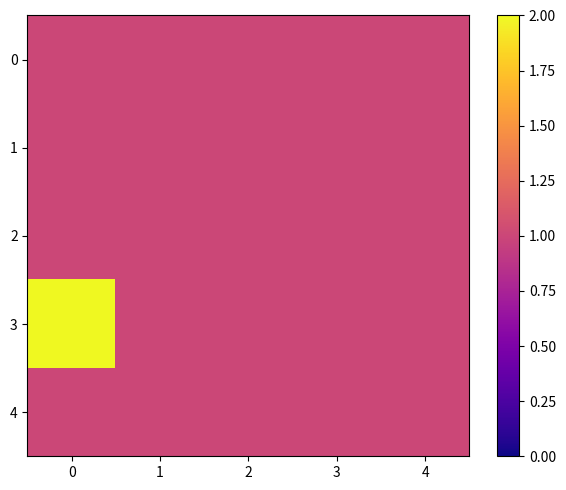

Reading right to left, list all the values displayed in this chart.

0: 4=1	3=1	2=1	1=1	0=1
1: 4=1	3=1	2=1	1=1	0=1
2: 4=1	3=1	2=1	1=1	0=1
3: 4=1	3=1	2=1	1=1	0=2
4: 4=1	3=1	2=1	1=1	0=1